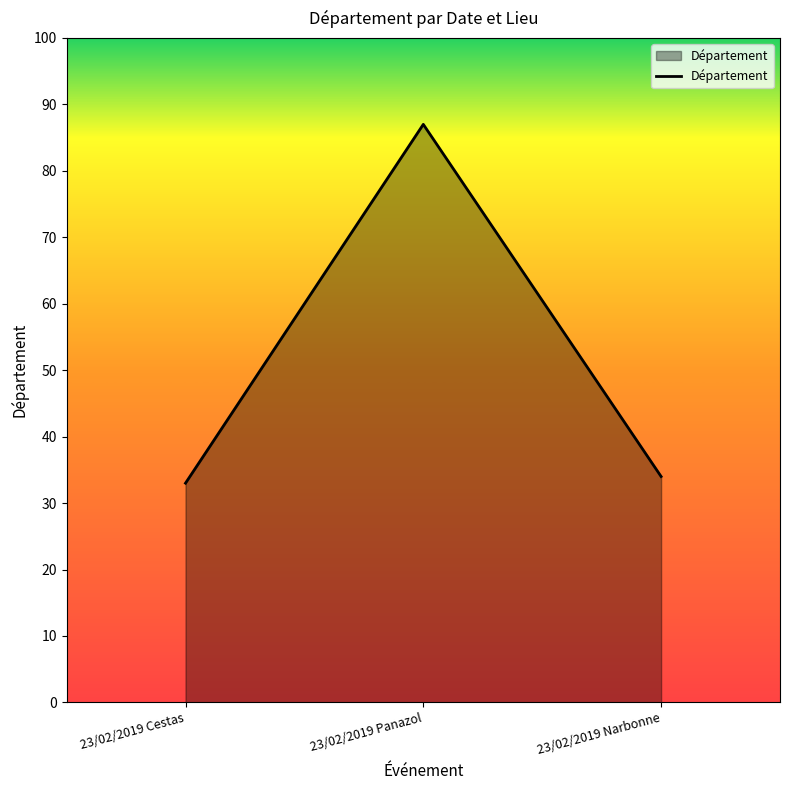

Which label corresponds to the smallest value in the chart?

23/02/2019 Cestas